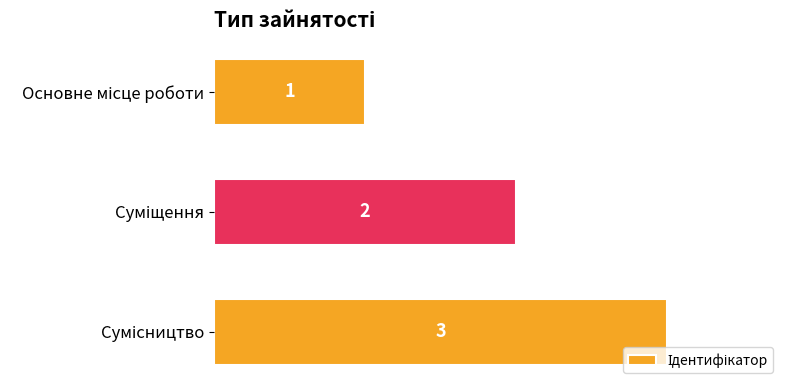

What is the difference between the maximum and minimum values?

2